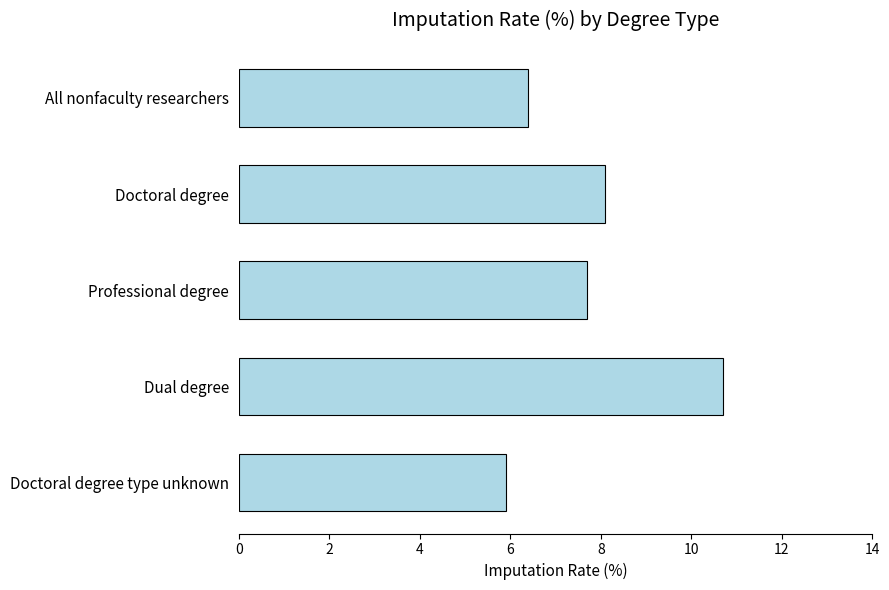

Reading top to bottom, extract all data points from this chart.

All nonfaculty researchers=6.4	Doctoral degree=8.1	Professional degree=7.7	Dual degree=10.7	Doctoral degree type unknown=5.9